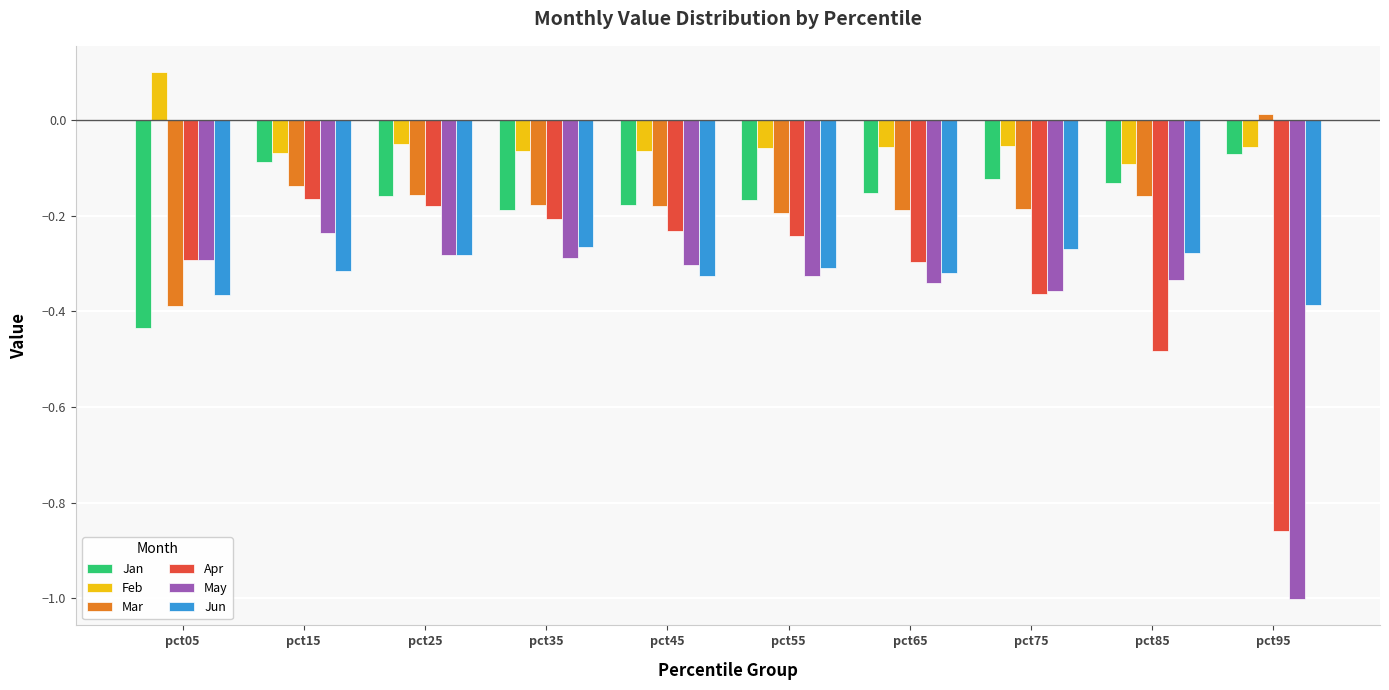

At how many categories does at least one series exceed 0?

2